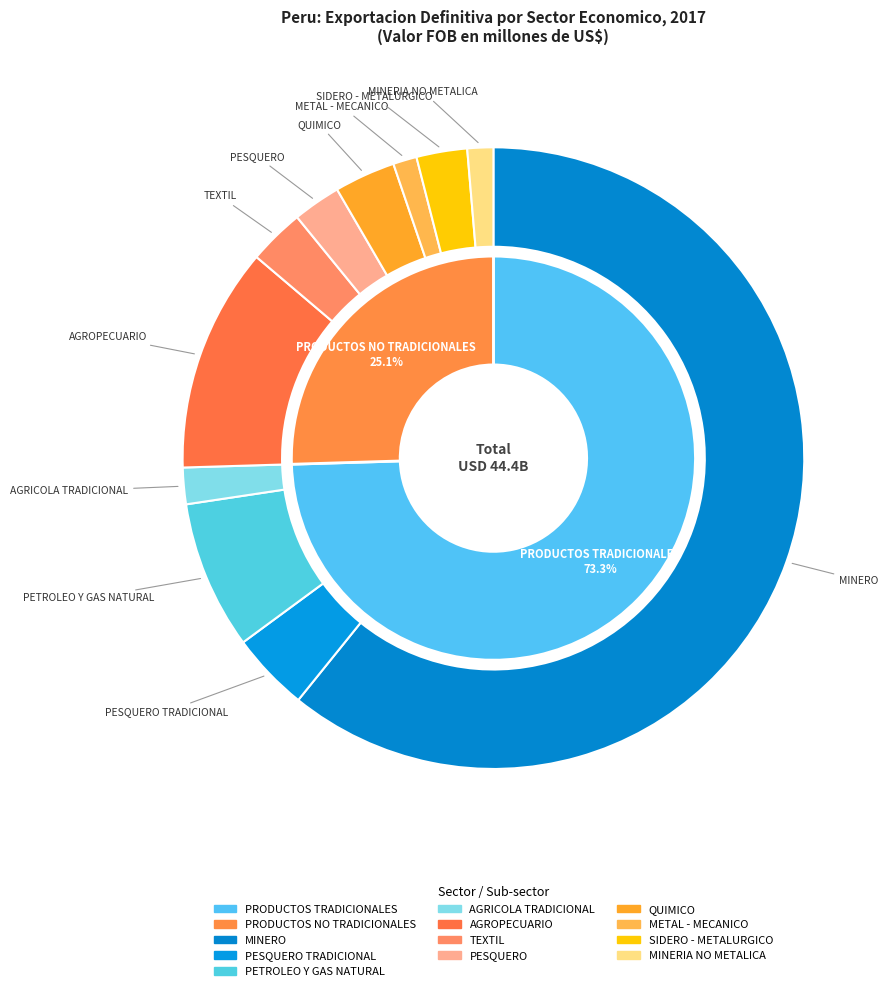

Is there any slice that represents more than half of the pie?

Yes